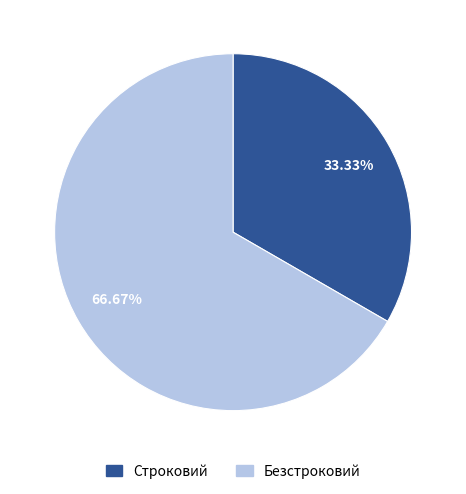

Count the number of slices in the pie.

2